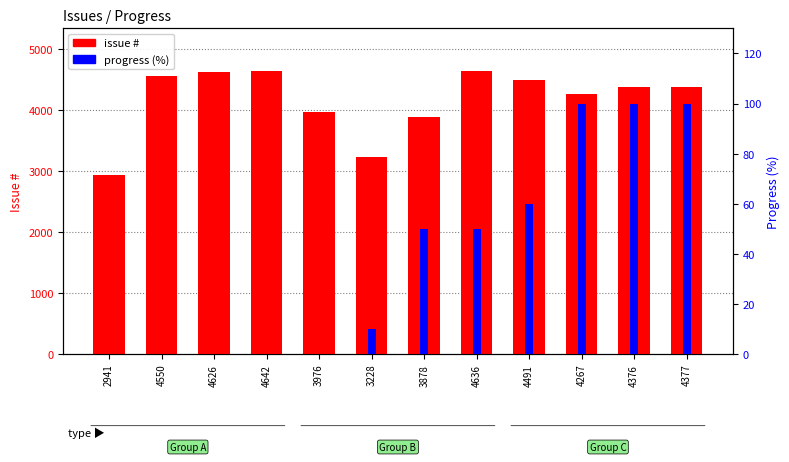

Reading left to right, transcribe all the data shown in this chart.

issue #: 2941	4550	4626	4642	3976	3228	3878	4636	4491	4267	4376	4377
progress (%): 0	0	0	0	0	10	50	50	60	100	100	100